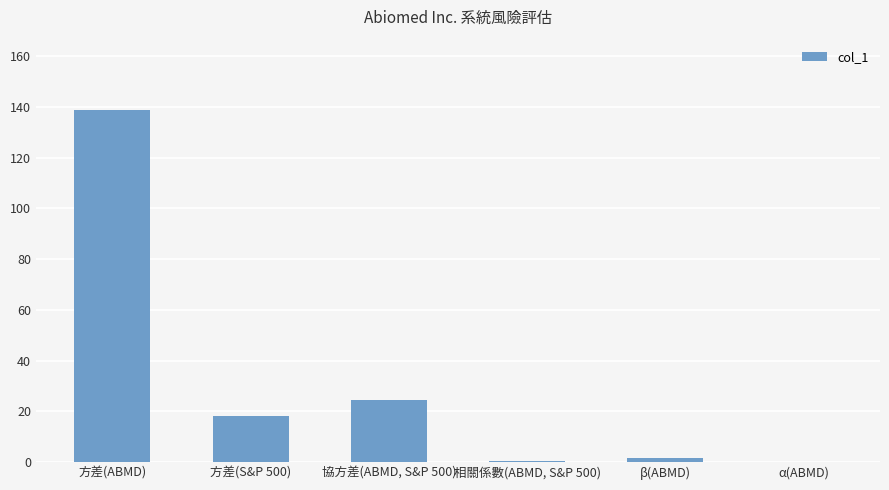

Are the bars horizontal?

No